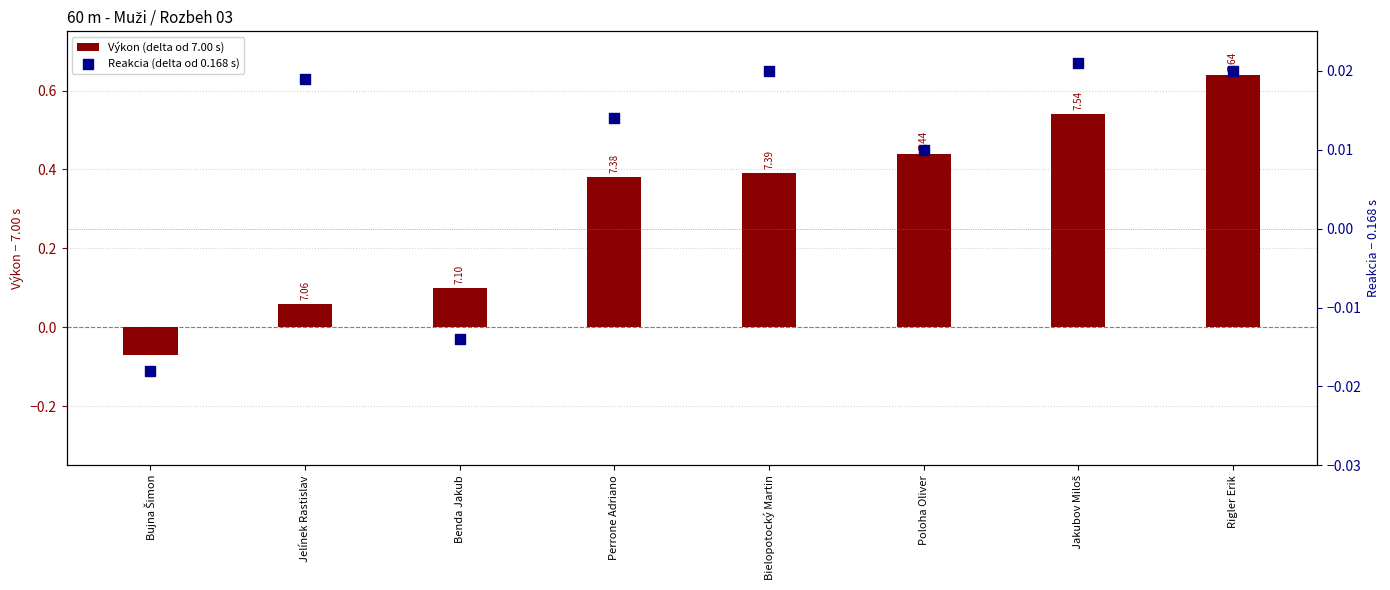

Is the value of Výkon (delta od 7.00 s) at Jakubov Miloš greater than the value of Reakcia (delta od 0.168 s) at Jakubov Miloš?

Yes